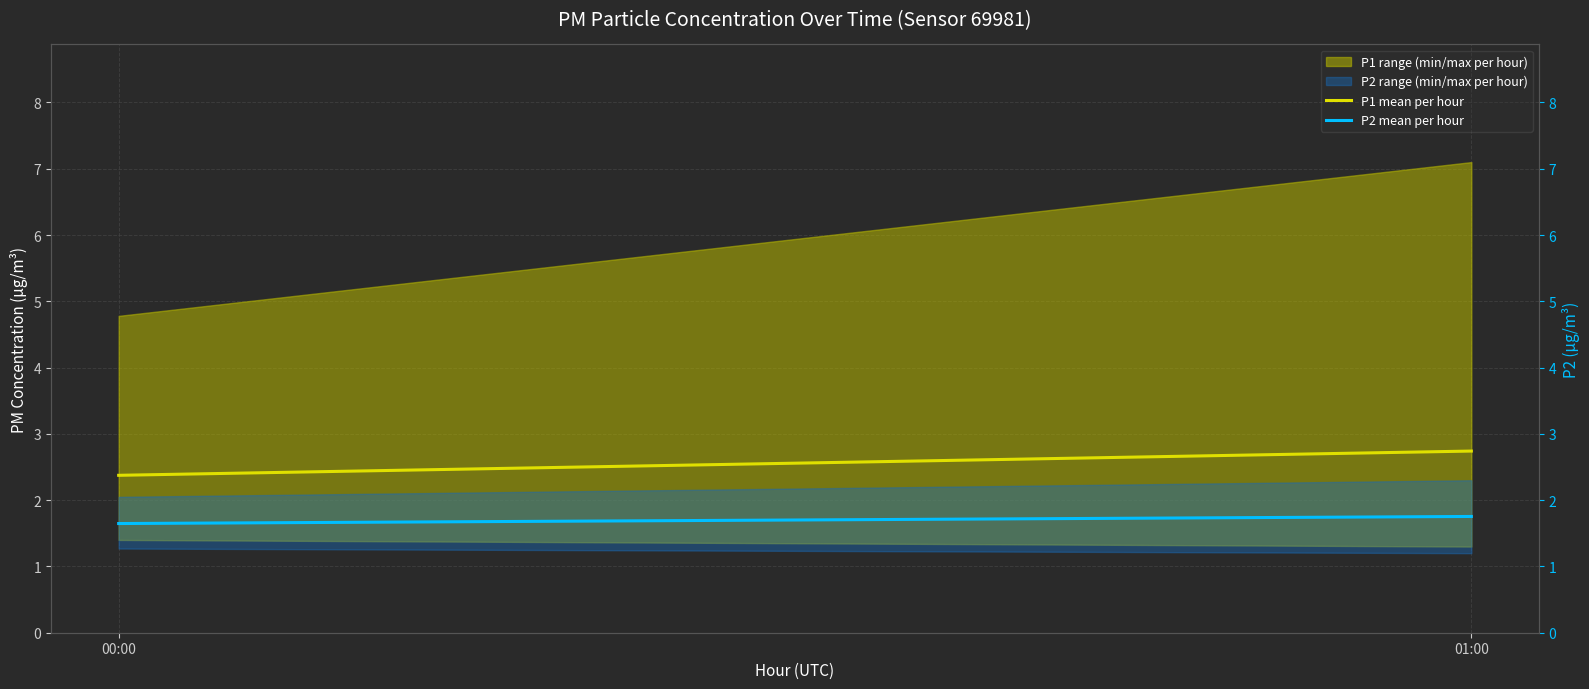

List the series in order of their overall mean, highest first.

P1 mean per hour, P2 mean per hour